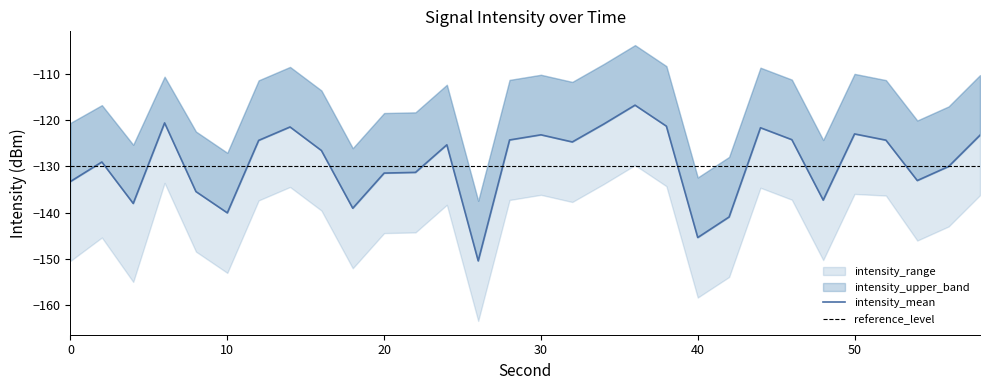

What is the minimum value shown in the chart?

-163.5